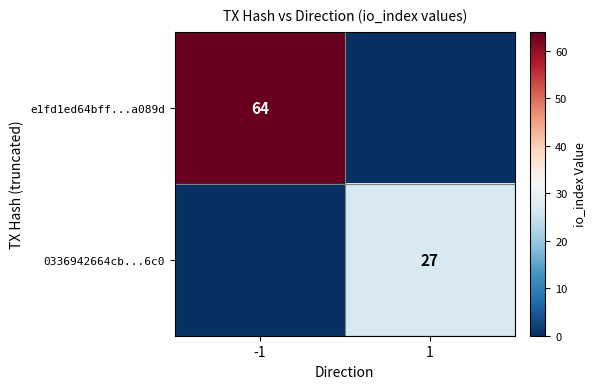

The value of 0336942664cb...6c0 at 1 is 37. True or false?

False